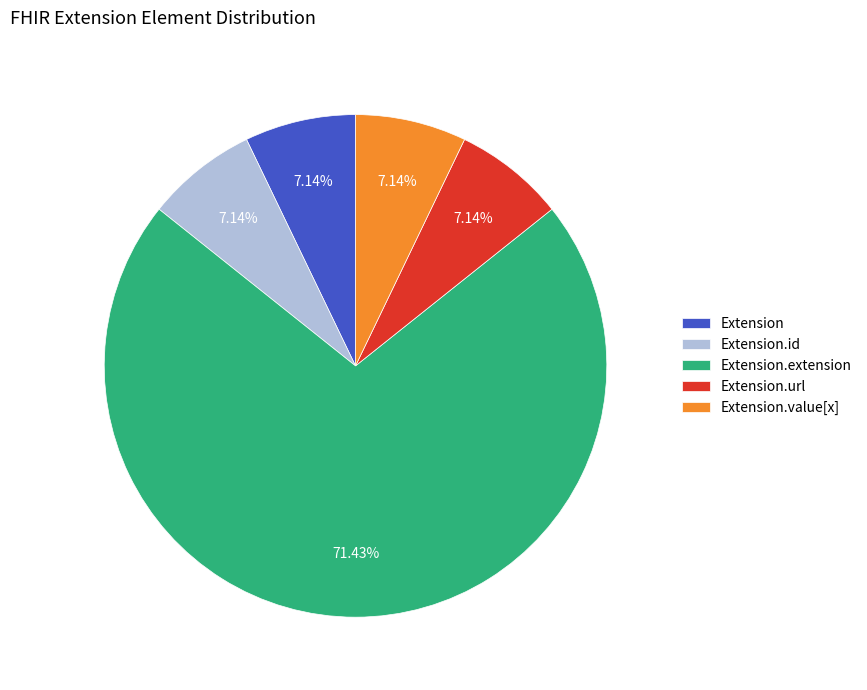

Is there any slice that represents more than half of the pie?

Yes